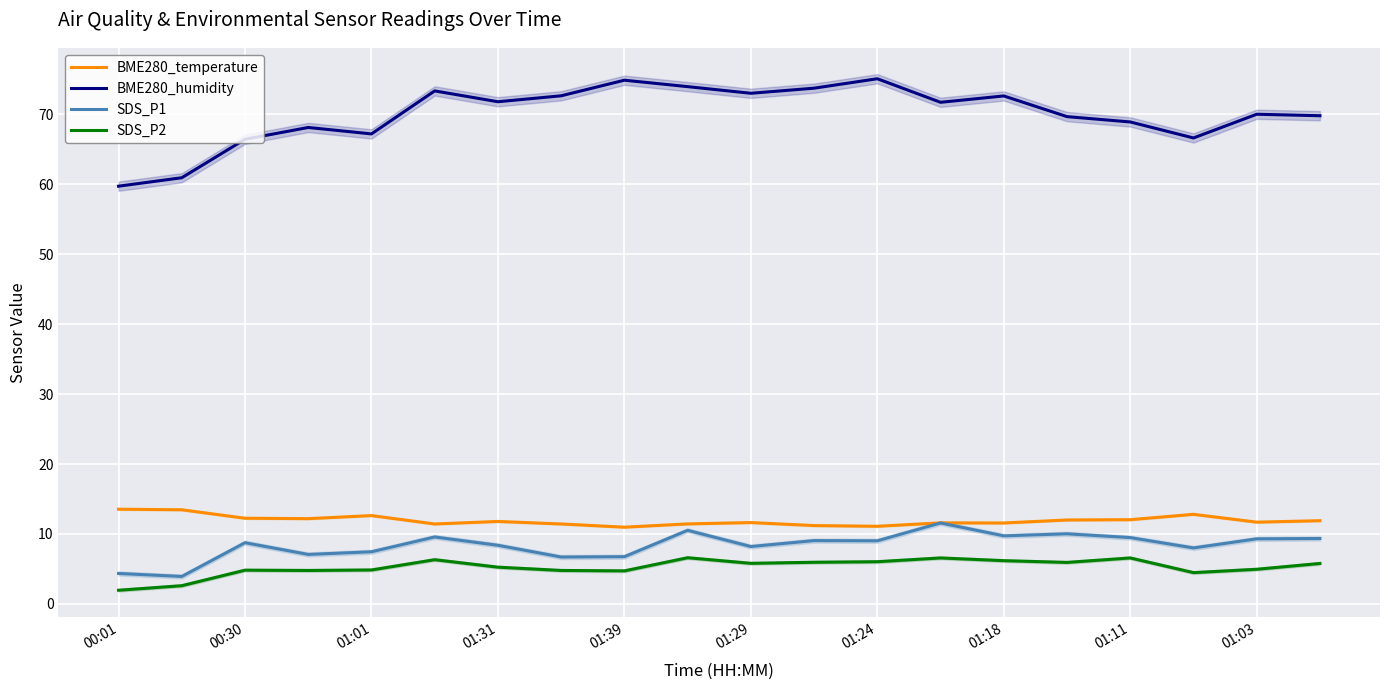

Reading left to right, transcribe all the data shown in this chart.

BME280_temperature: 13.5	13.5	12.2	12.2	12.6	11.4	11.8	11.4	11.0	11.4	11.6	11.2	11.1	11.6	11.6	12.0	12.0	12.8	11.7	11.9
BME280_humidity: 59.7	61.0	66.5	68.1	67.2	73.4	71.8	72.7	74.9	74.0	73.0	73.8	75.1	71.7	72.7	69.7	68.9	66.6	70.0	69.8
SDS_P1: 4.3	3.9	8.8	7.1	7.5	9.6	8.4	6.7	6.8	10.5	8.2	9.1	9.0	11.6	9.7	10.0	9.5	8.0	9.3	9.3
SDS_P2: 1.9	2.6	4.8	4.8	4.8	6.3	5.2	4.8	4.7	6.6	5.8	6.0	6.0	6.6	6.2	5.9	6.6	4.5	5.0	5.8